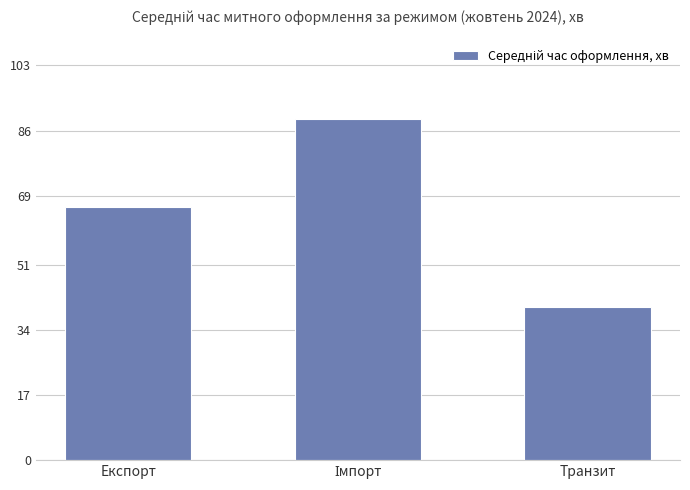

What is the label of the 3rd bar from the right?

Експорт